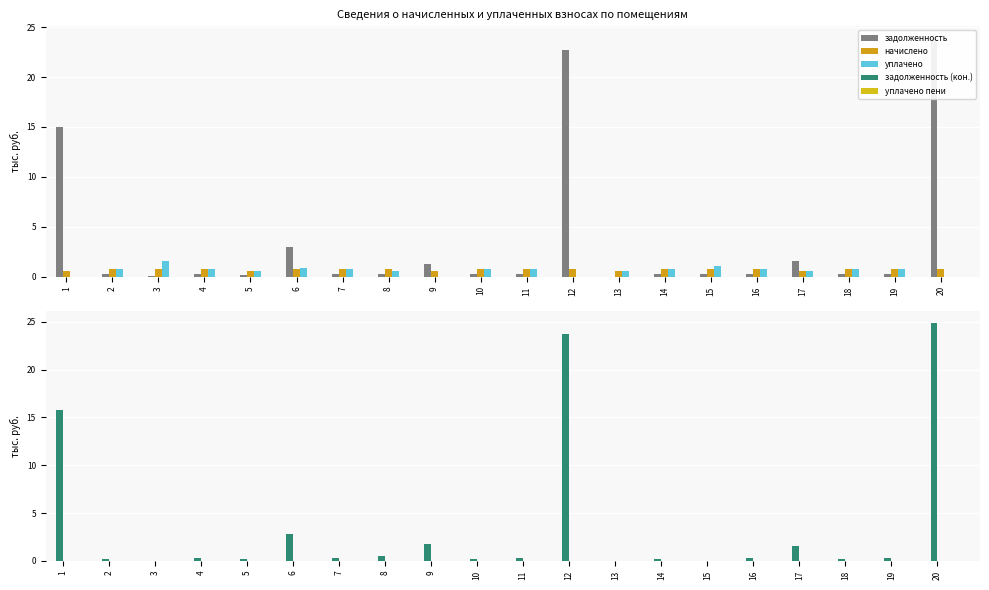

What is the difference between the highest and lowest values at 9?

1.8